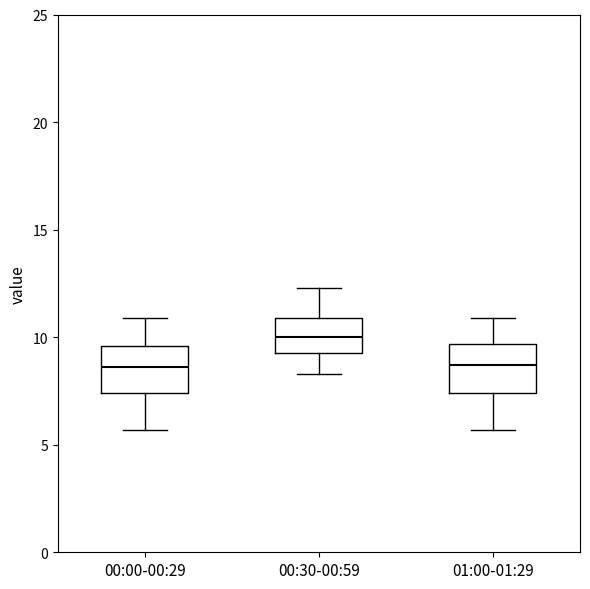

Where does the upper whisker of the box for 00:30-00:59 end on the y-axis? The values are not printed on the chart, so give them approximately, as read against the axis.

12.5